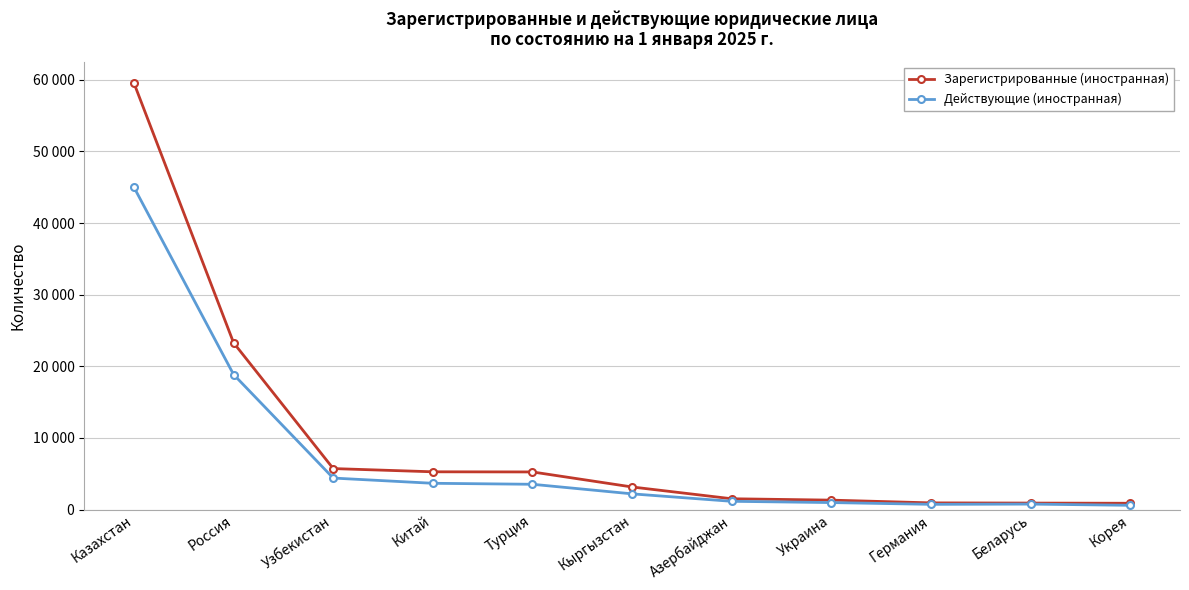

What are all the series names shown in the legend?

Зарегистрированные (иностранная), Действующие (иностранная)